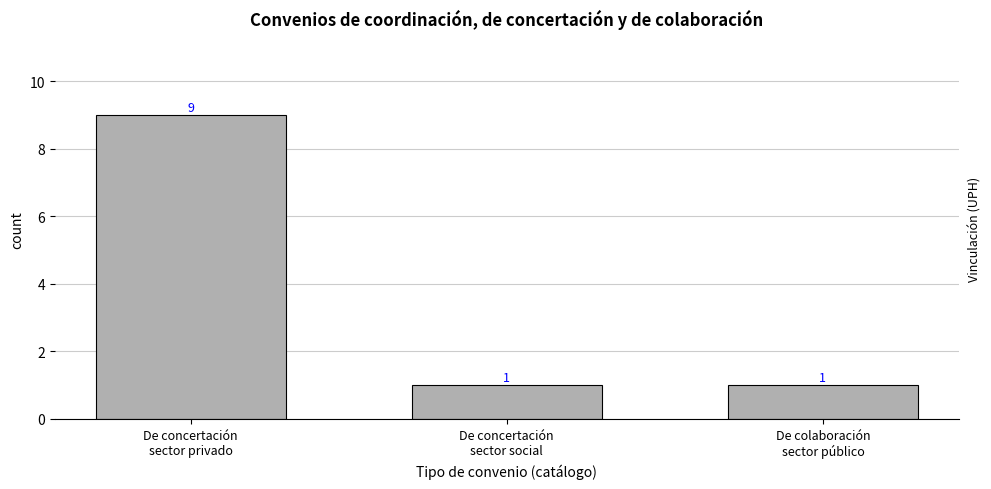

How many data points are above 1?

1